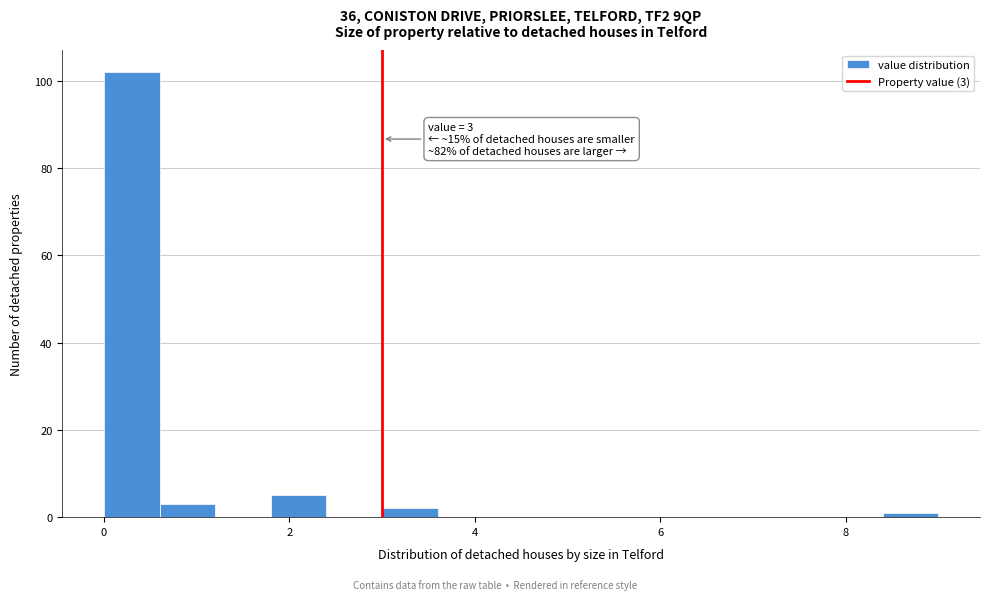

Around what value on the x-axis is the tallest bar? Give the approximate position of its centre, as read against the axis.

0.4